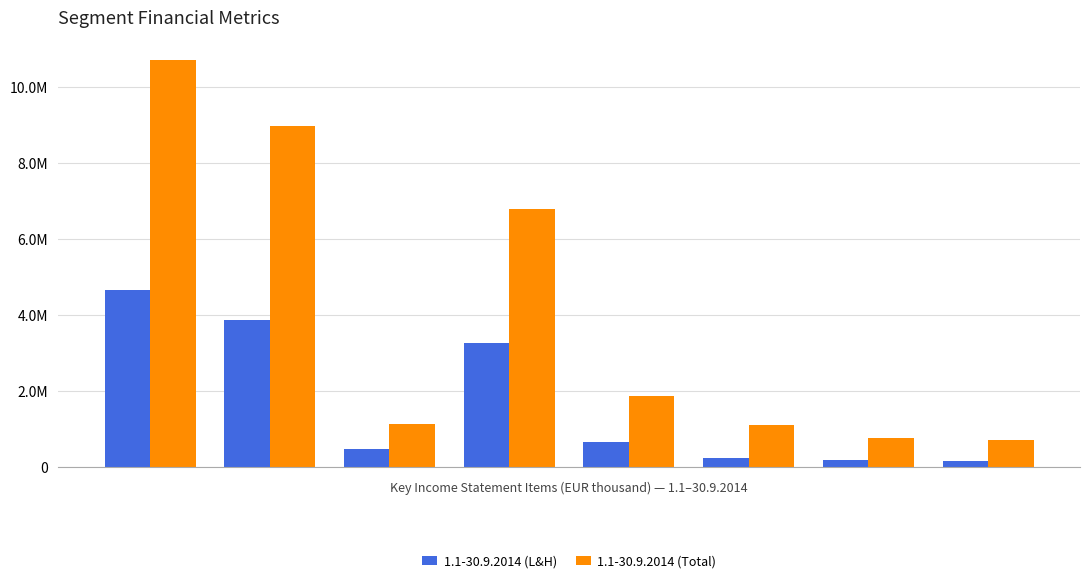

Does the chart contain any negative values?

No